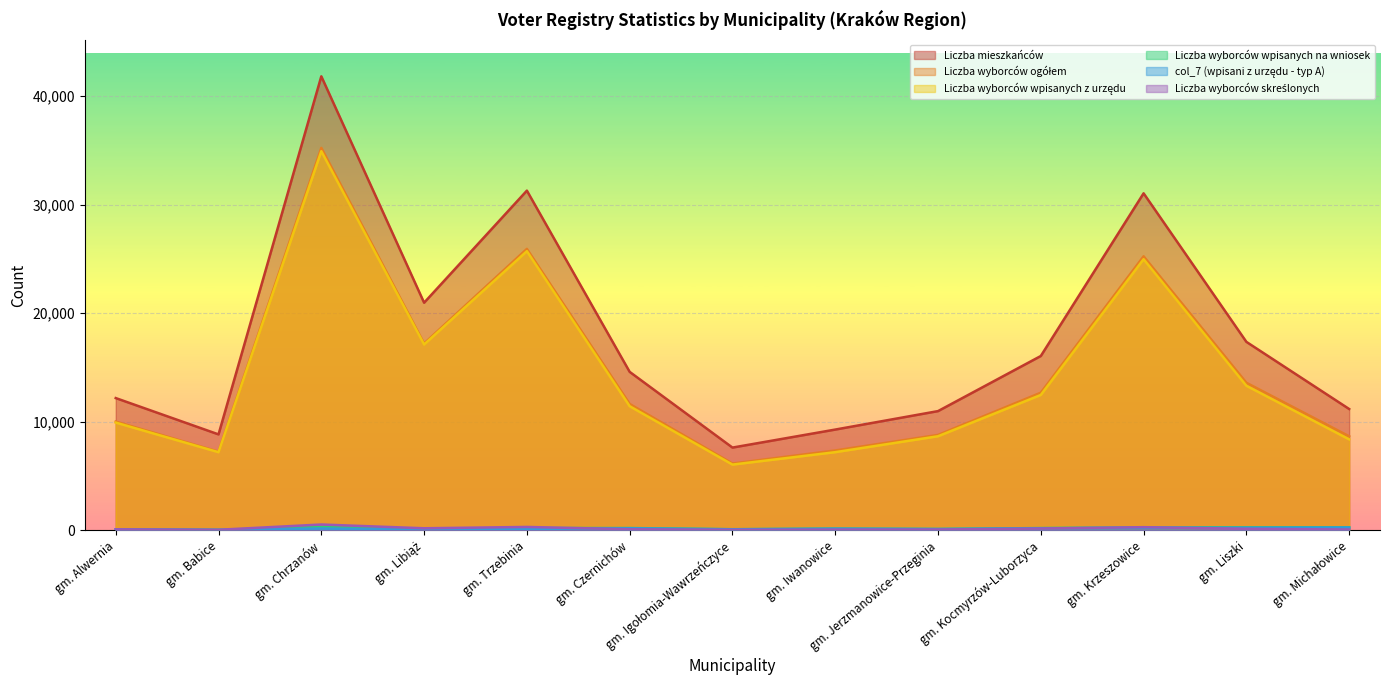

At which category is the sum across all series the highest?

gm. Chrzanów